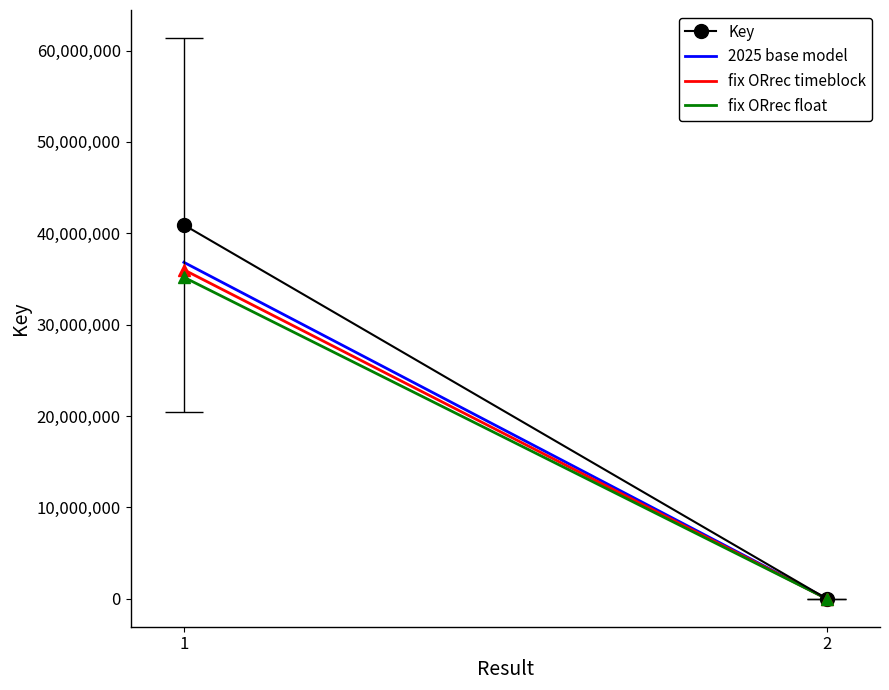

At which label does fix ORrec float reach its peak?

1